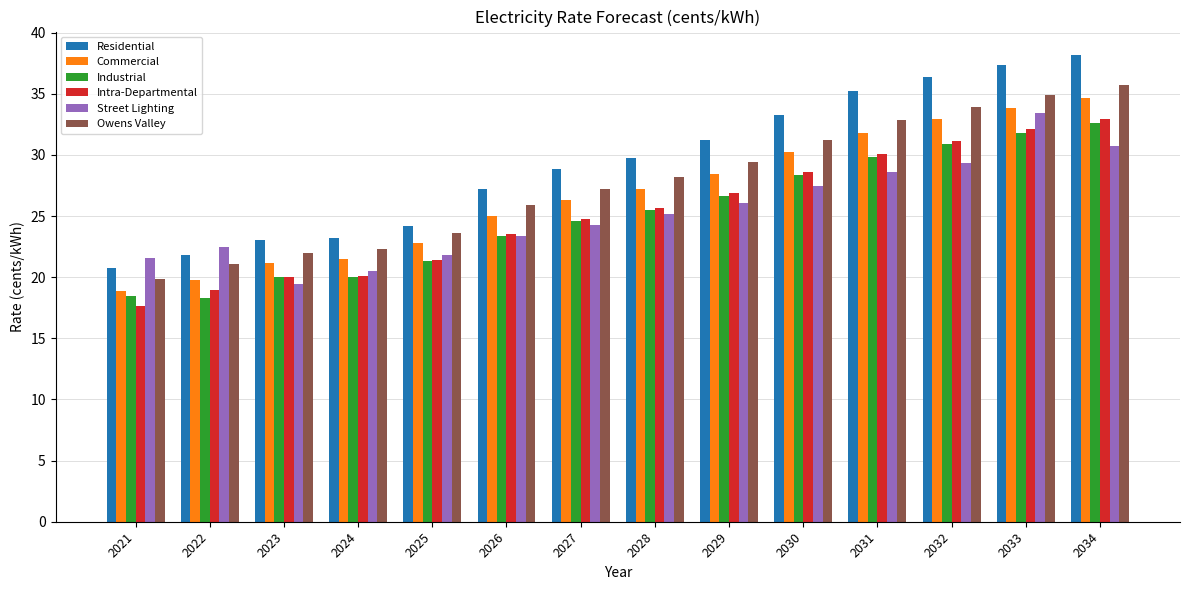

How many values in the Street Lighting series are below 25?

7